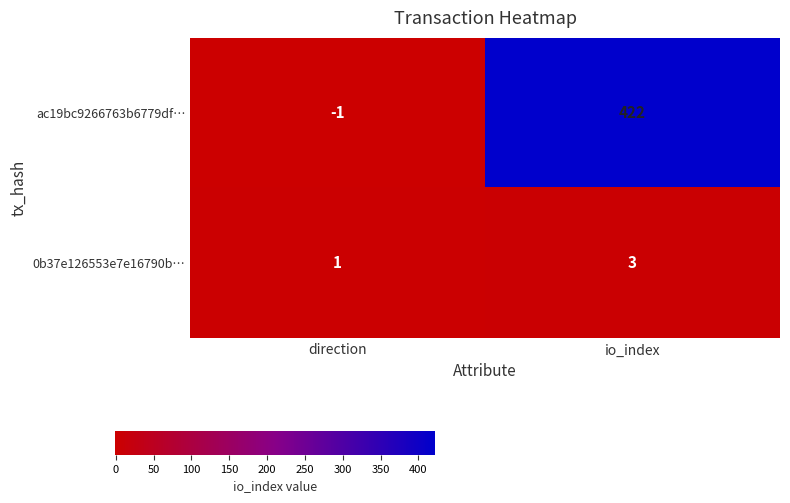

Reading right to left, transcribe all the data shown in this chart.

ac19bc9266763b6779df…: 422	-1
0b37e126553e7e16790b…: 3	1